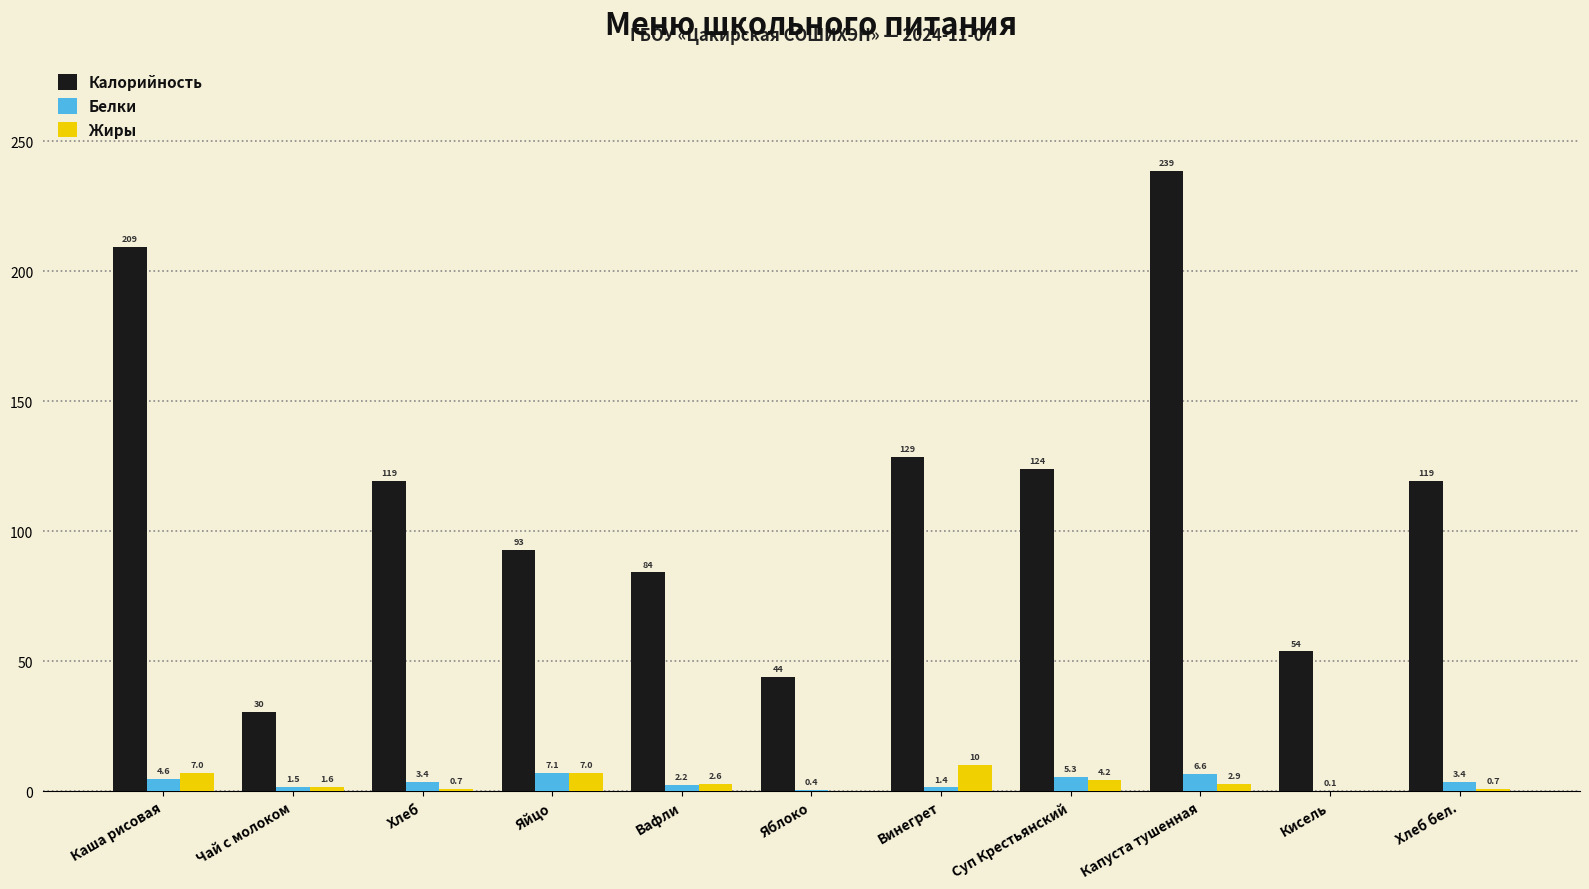

Between Чай с молоком and Суп Крестьянский, which series saw the biggest shift?

Калорийность